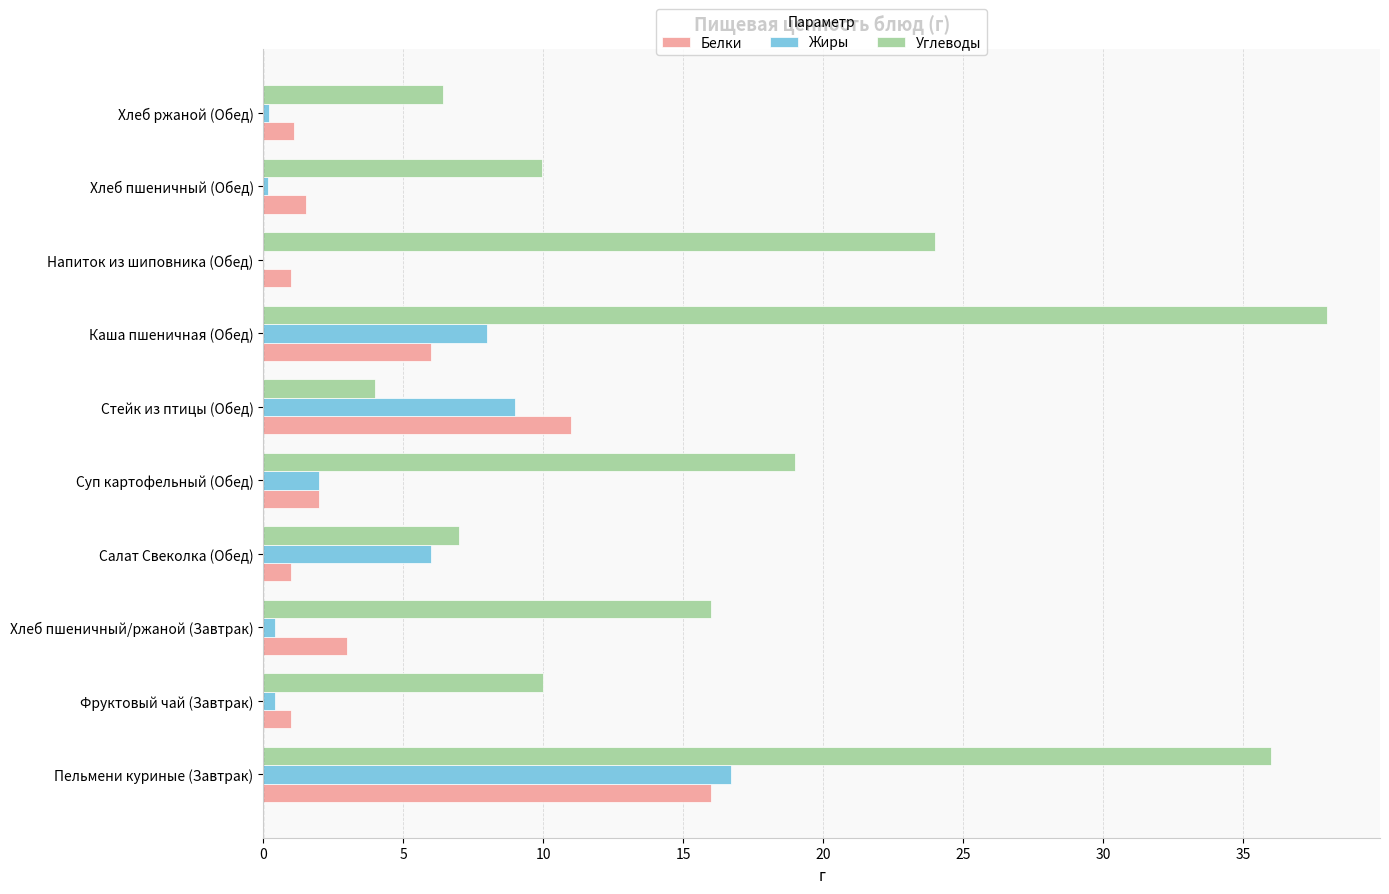

Between Суп картофельный (Обед) and Хлеб ржаной (Обед), which series saw the biggest shift?

Углеводы